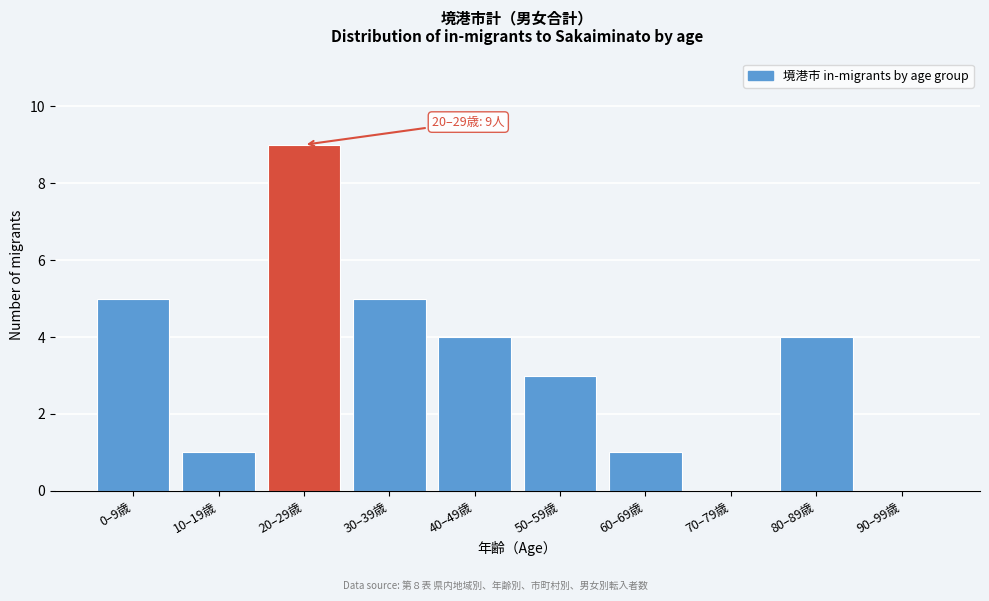

Reading left to right, what are all the values shown in this chart?

0–9歳=5	10–19歳=1	20–29歳=9	30–39歳=5	40–49歳=4	50–59歳=3	60–69歳=1	70–79歳=0	80–89歳=4	90–99歳=0